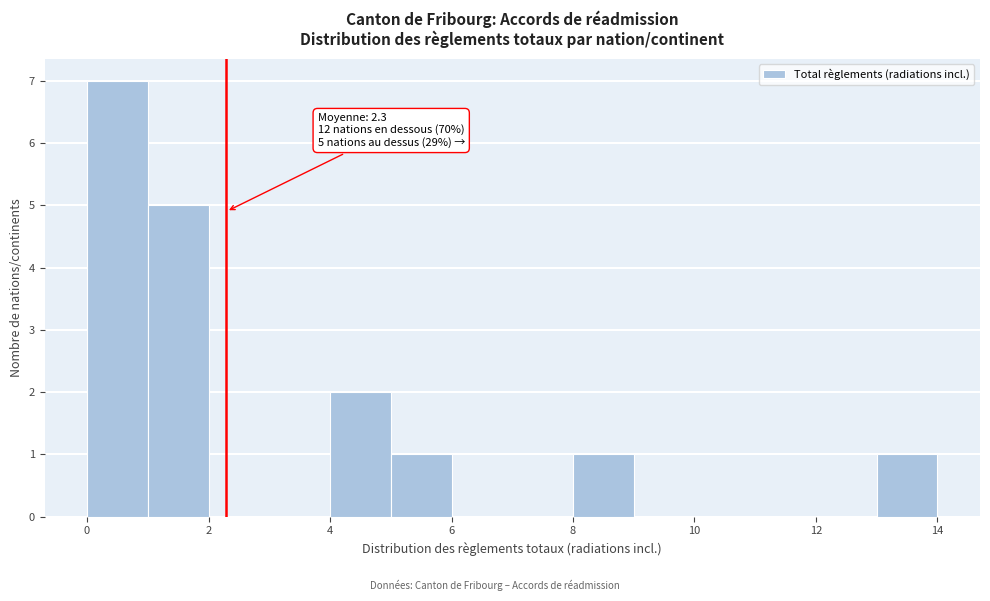

Which range on the x-axis has the tallest bar?

0 to 1